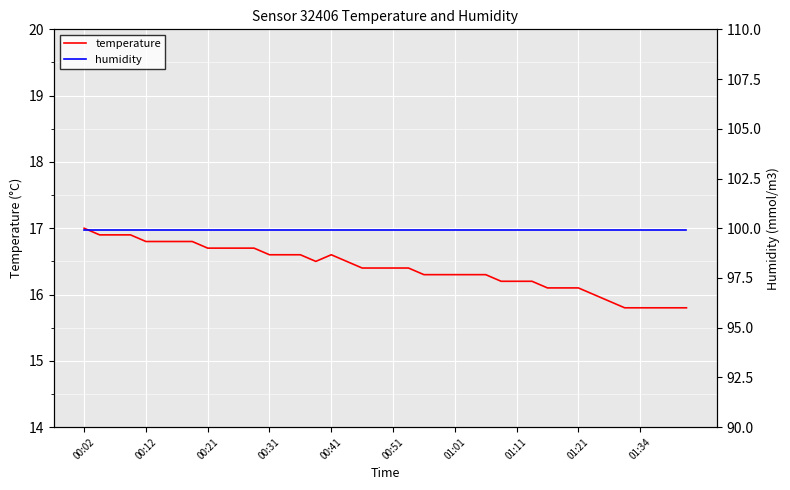

What is the minimum value shown in the chart?

15.8